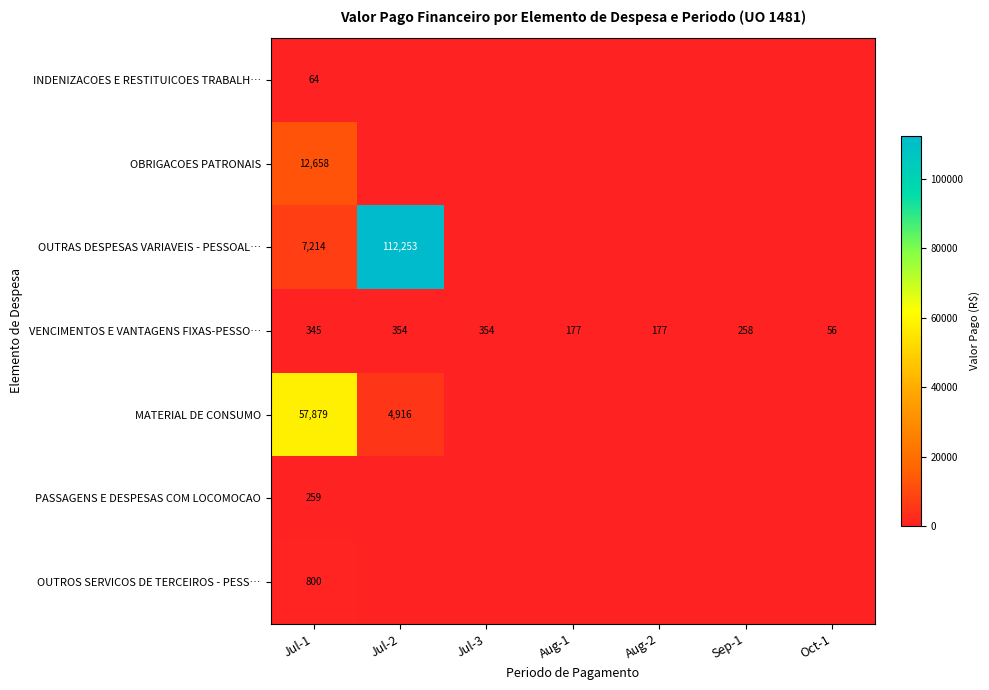

Is it true that OUTROS SERVICOS DE TERCEIROS - PESS… equals 215 at Jul-1?

False